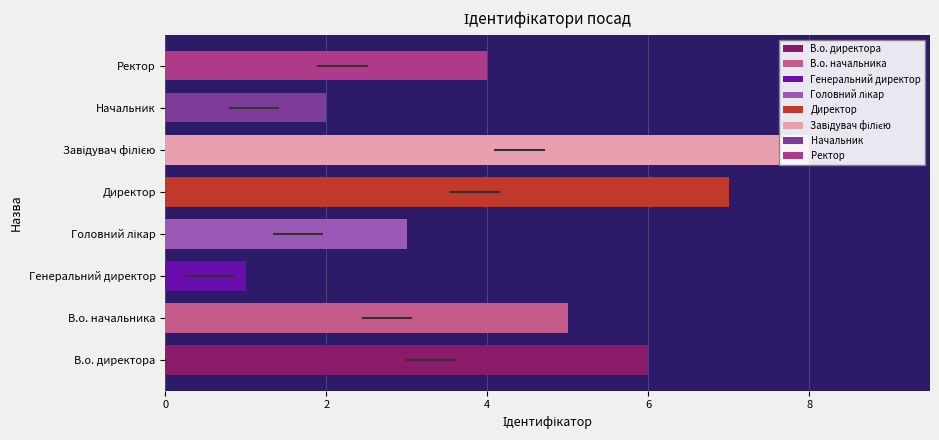

Reading left to right, extract all data points from this chart.

6	5	1	3	7	8	2	4